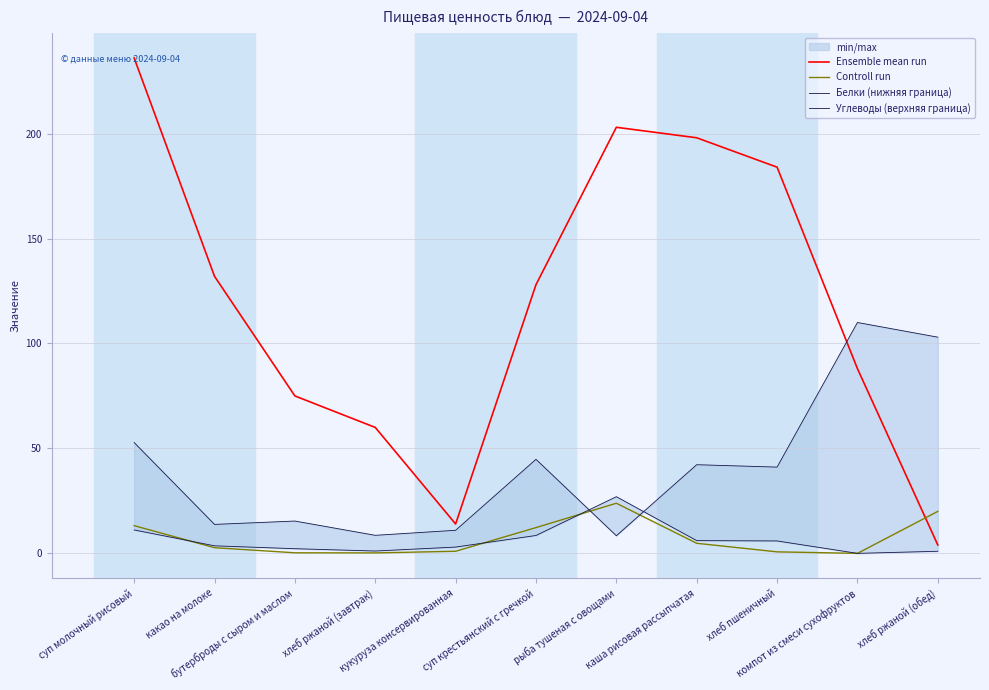

What is the difference between the maximum and minimum values in the Controll run series?

23.9